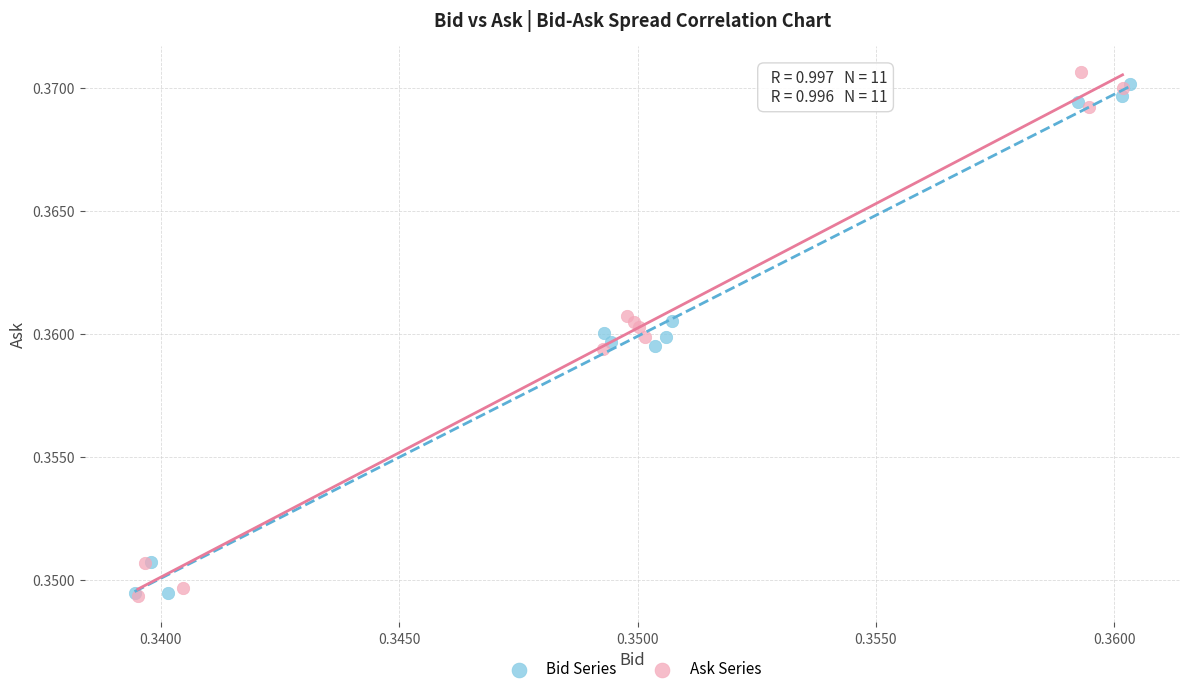

What are all the series names shown in the legend?

Bid Series, Ask Series